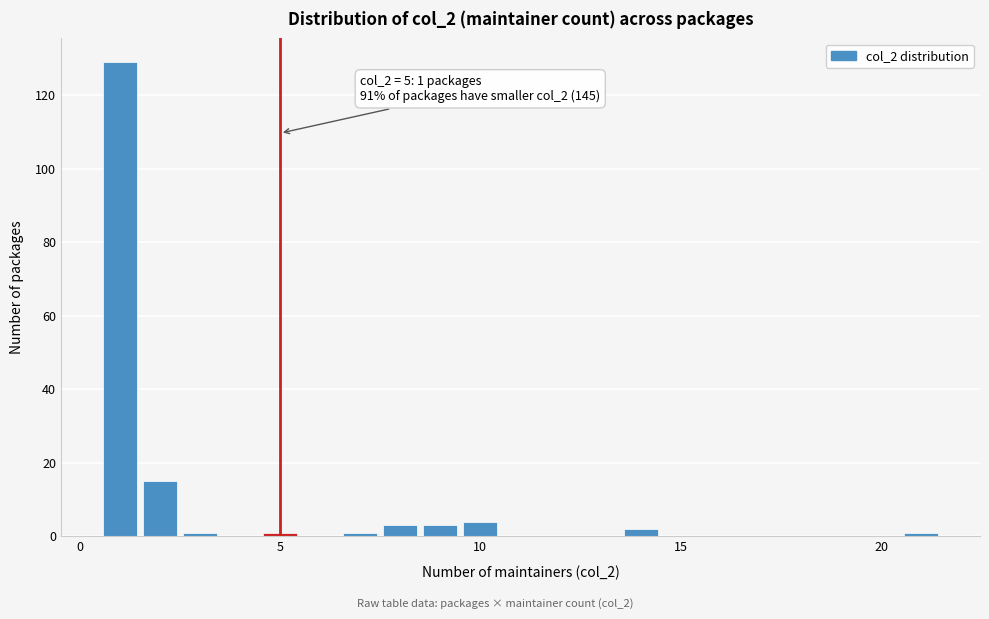

Read against the x-axis, roughly where is the centre of the tallest bar?

1.0